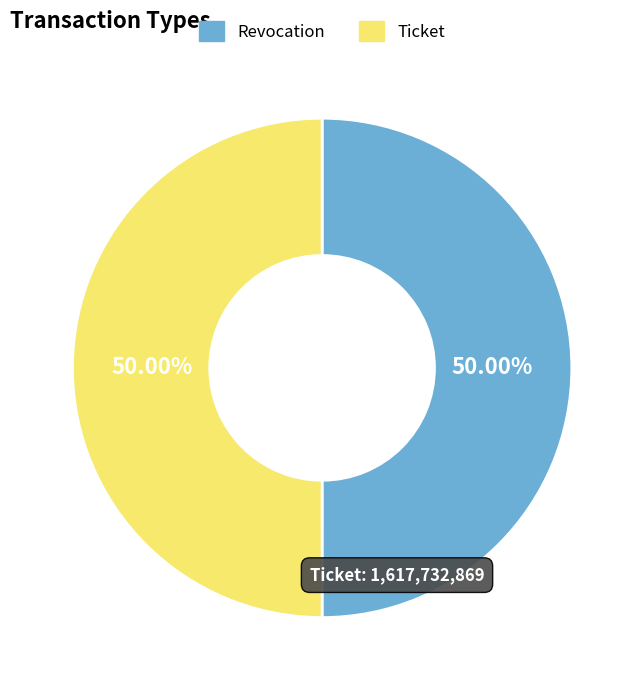

How many slices are in this pie chart?

2